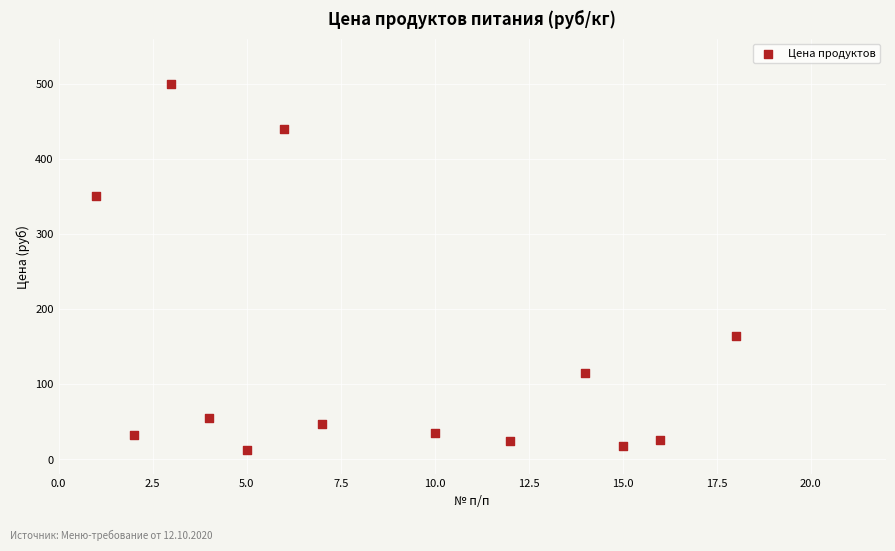

What is the range of X values (max minus min)?

17.0